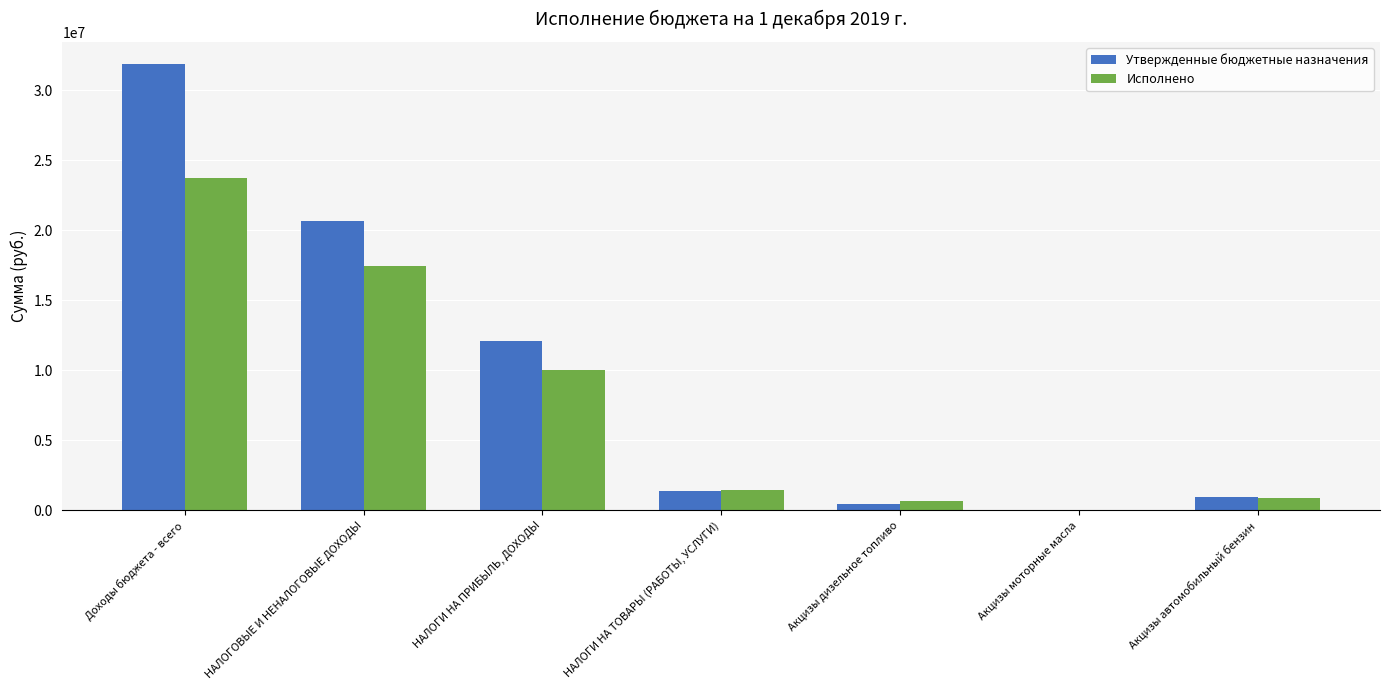

True or false: Утвержденные бюджетные назначения has a value of 496600.0 at Акцизы дизельное топливо.

True